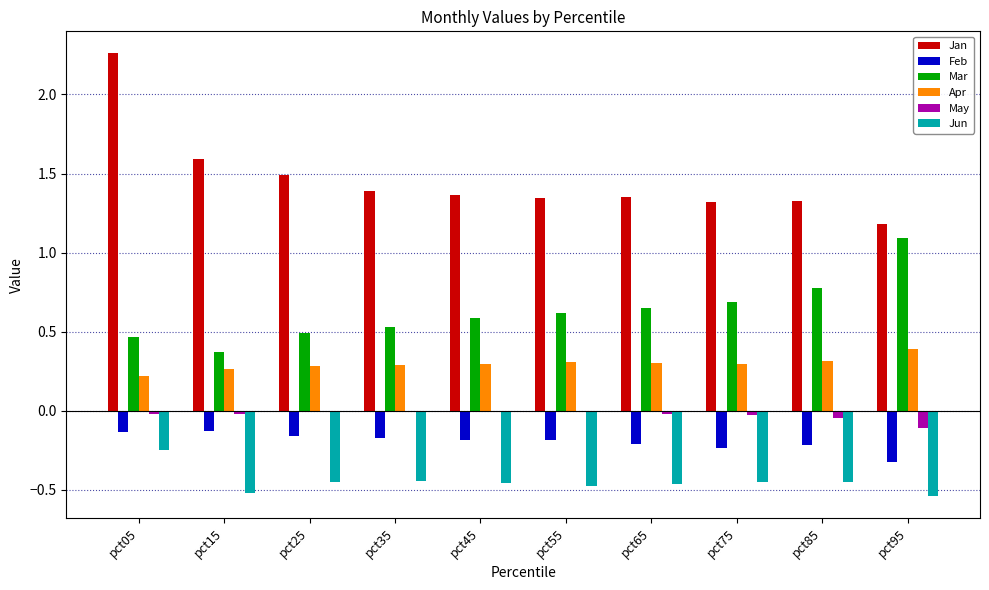

How many groups of bars are there?

10